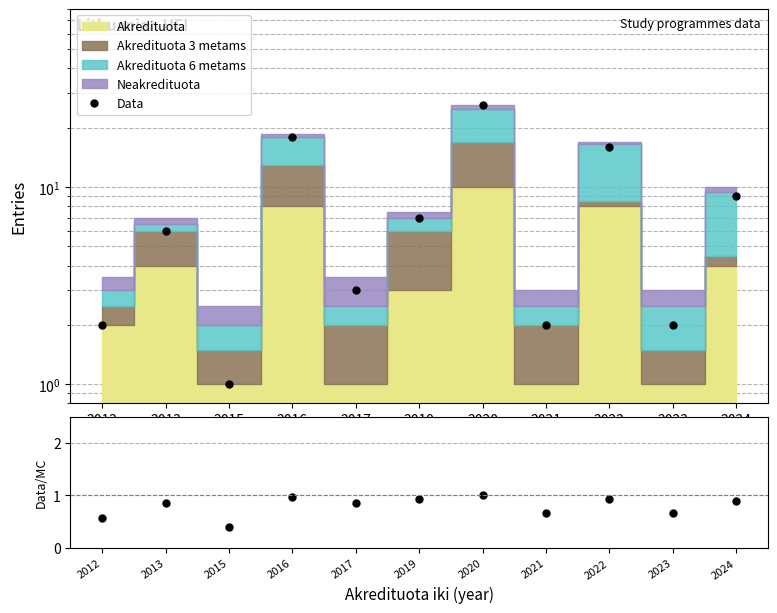

True or false: Data and Count/Stack cross at least once.

False